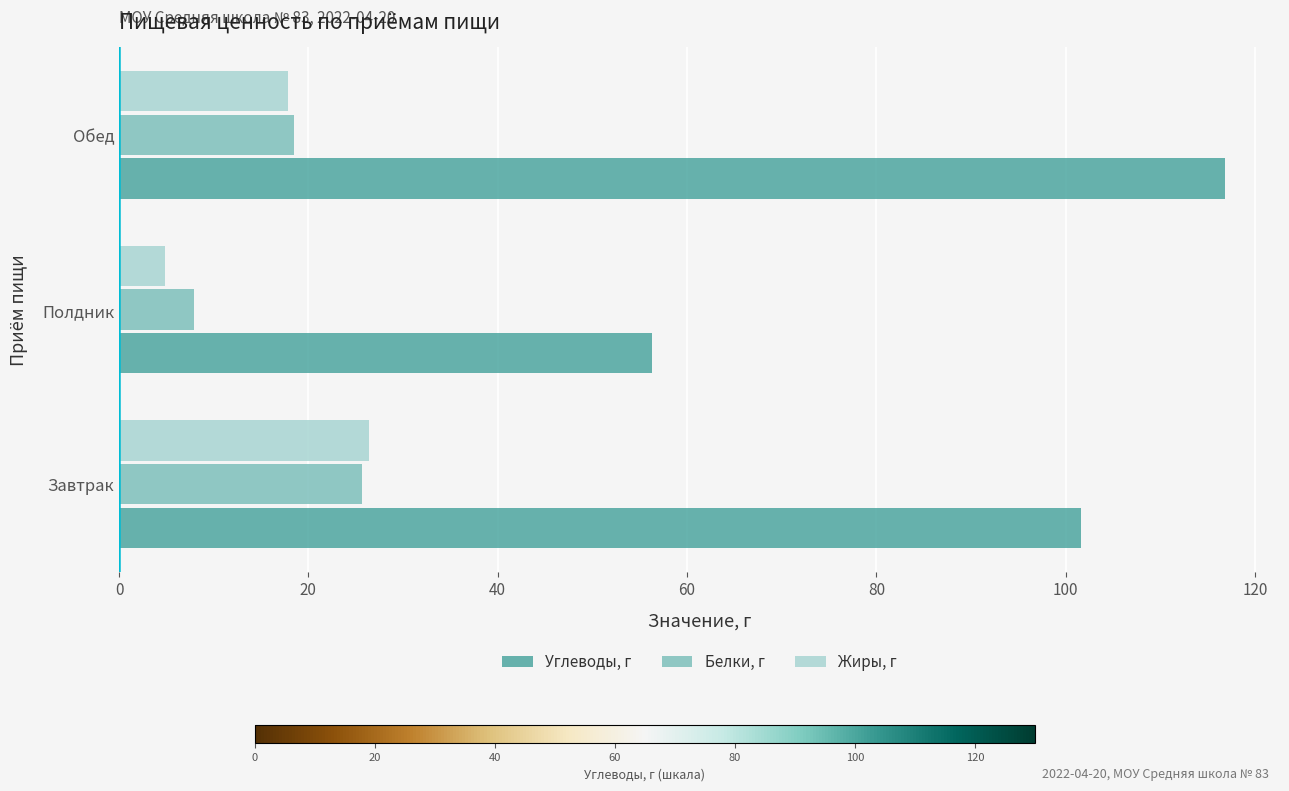

Between Полдник and Обед, which series saw the biggest shift?

Углеводы, г